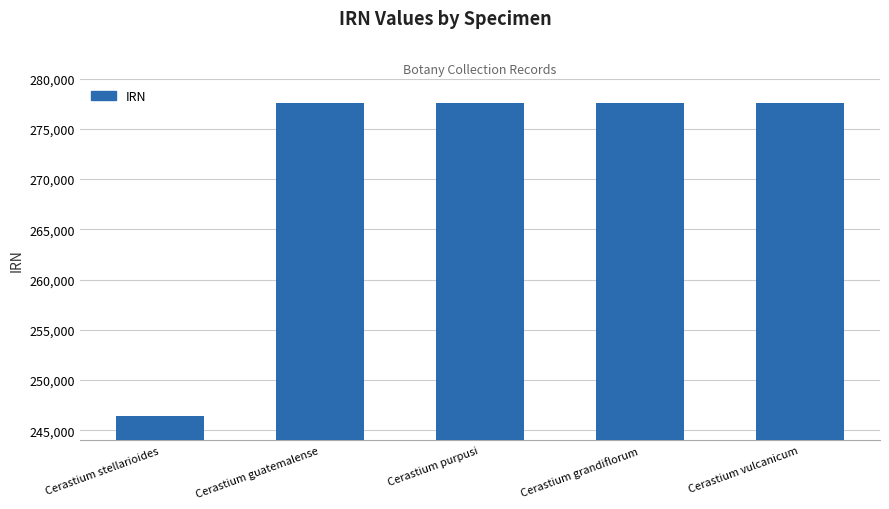

True or false: the data shows 432571 at Cerastium vulcanicum.

False